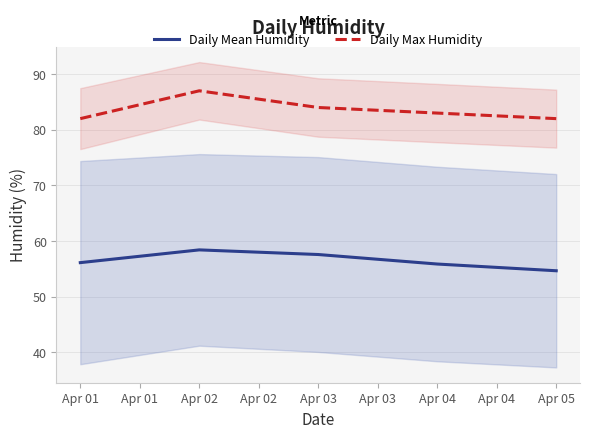

Is this an area chart (filled region under the line)?

No